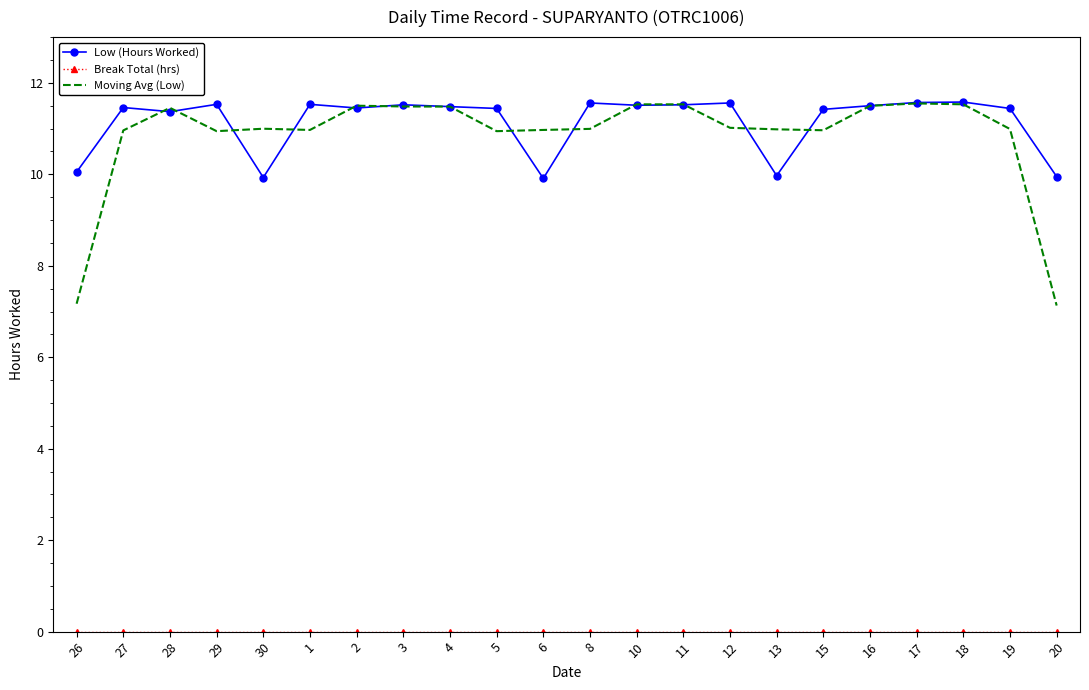

What is the greatest value displayed?

11.6